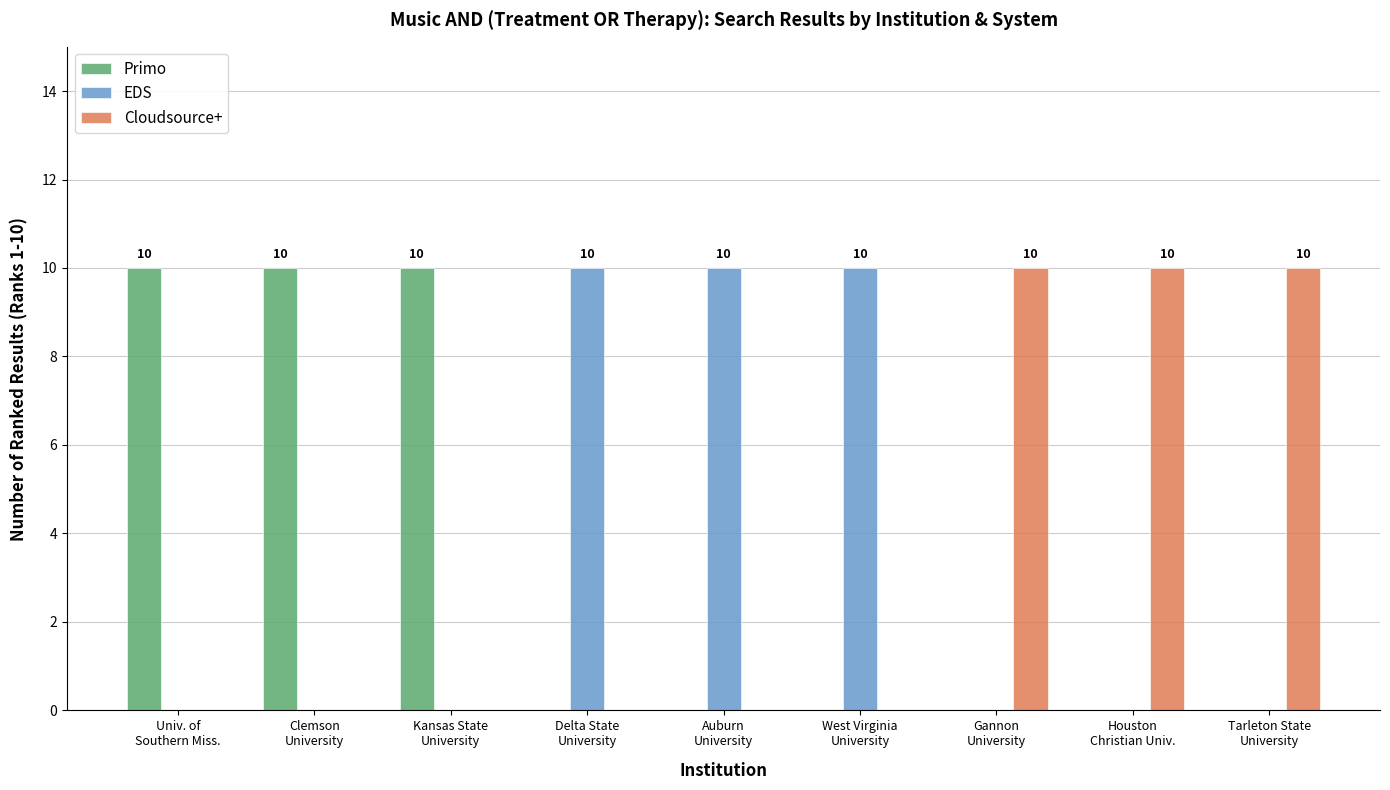

What is the highest value of the Cloudsource+ series?

10